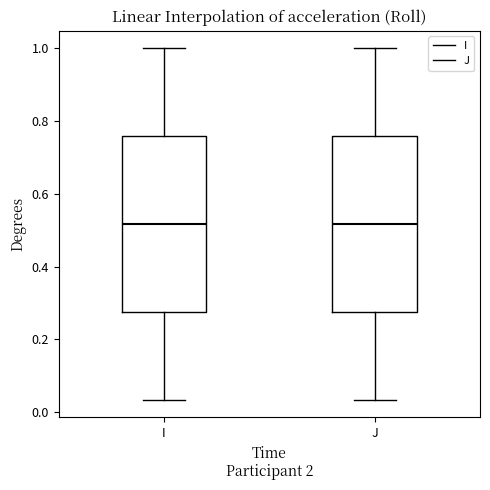

Where is the upper edge of the box for I on the y-axis? The values are not printed on the chart, so give them approximately, as read against the axis.

0.76